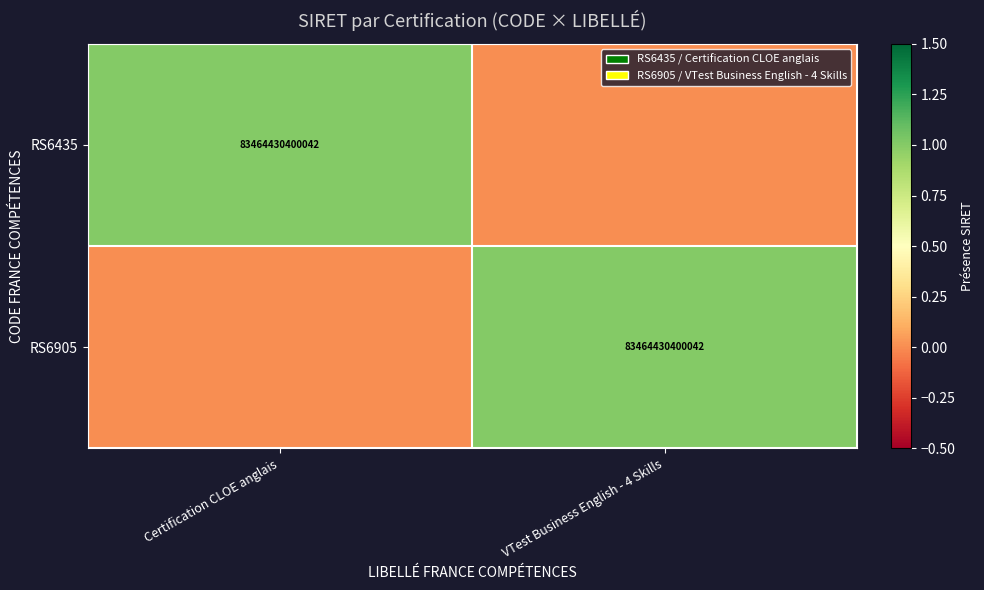

At how many categories does at least one series exceed 0?

2